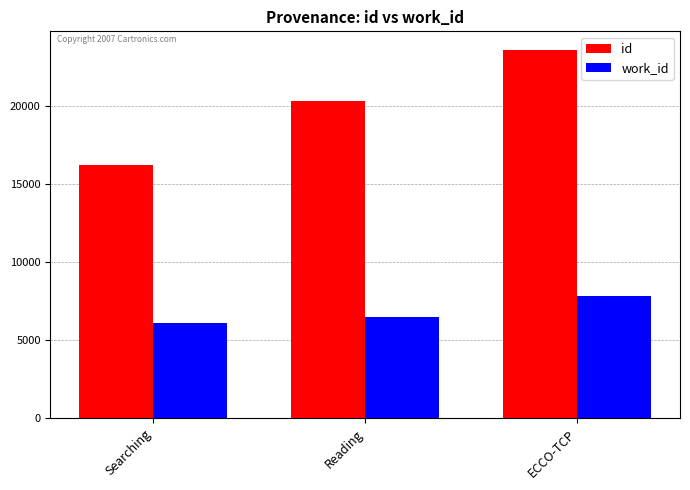

At how many categories does at least one series exceed 16885?

2